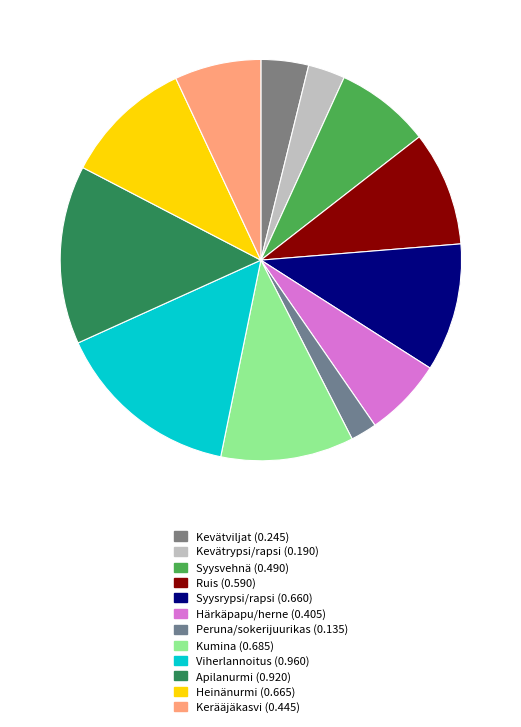

Count the number of slices in the pie.

12